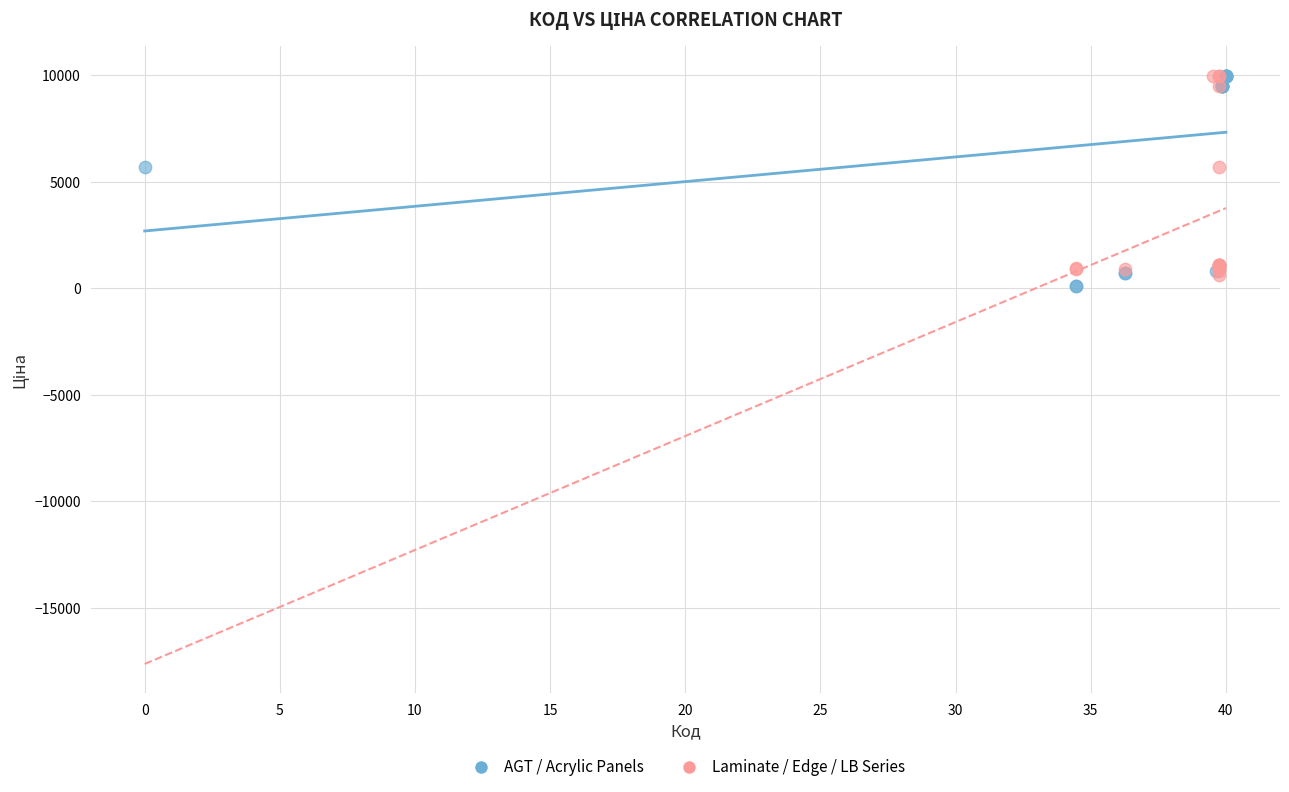

Which series has the widest spread of Y values?

AGT / Acrylic Panels